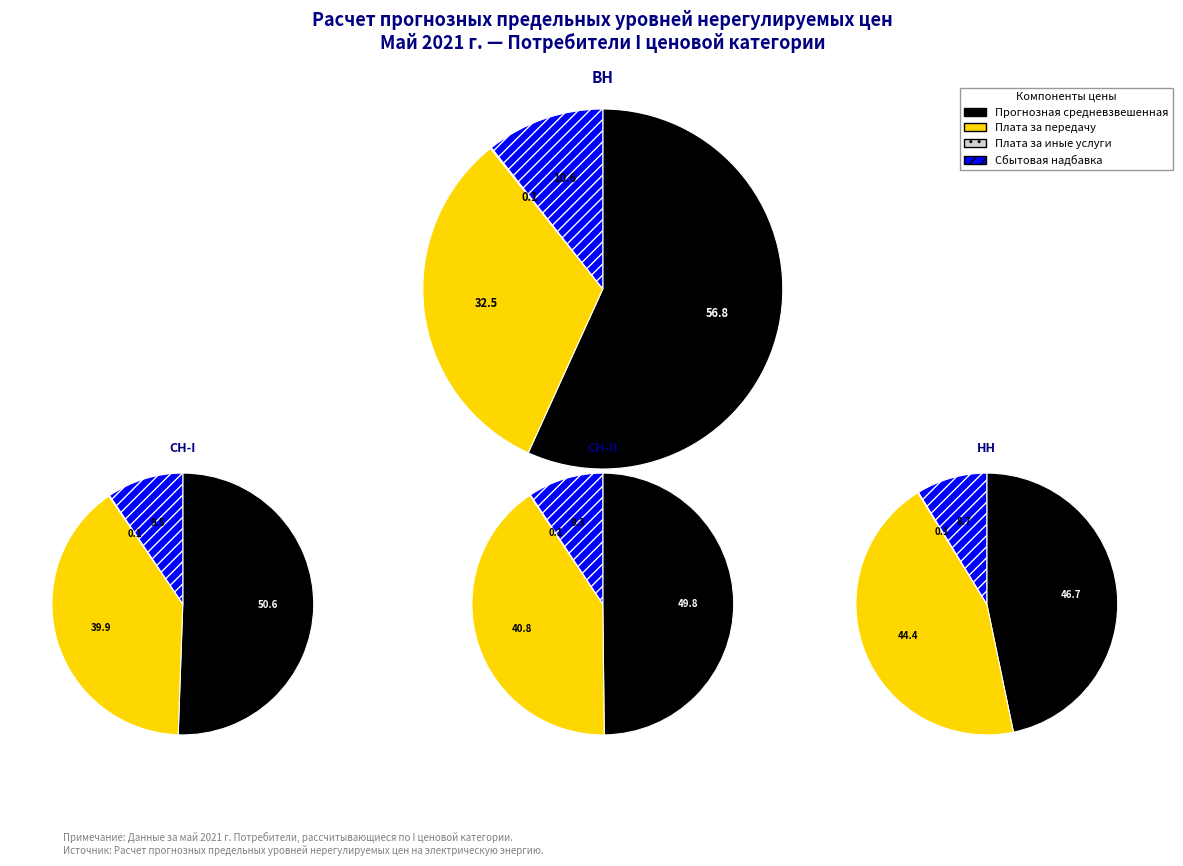

Combined, what portion of the pie is НН and СН-I?

50.0%